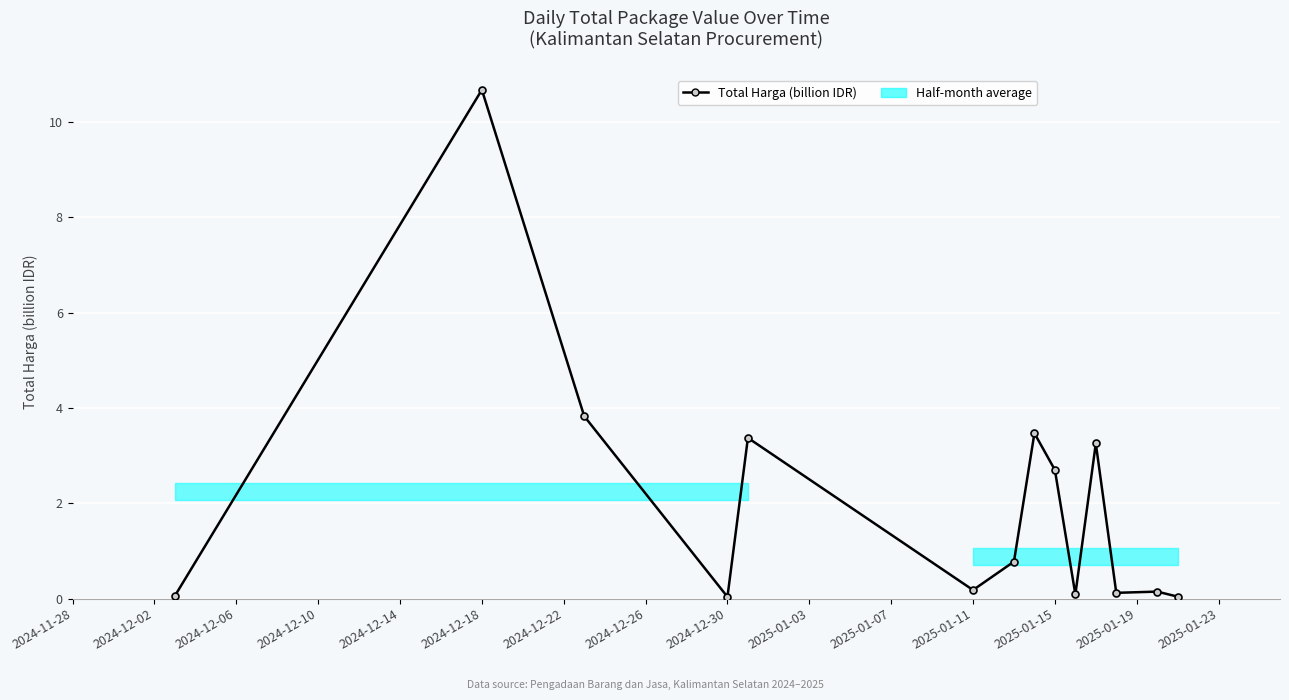

Is it true that the value at 2024-12-18 is 3.6?

False